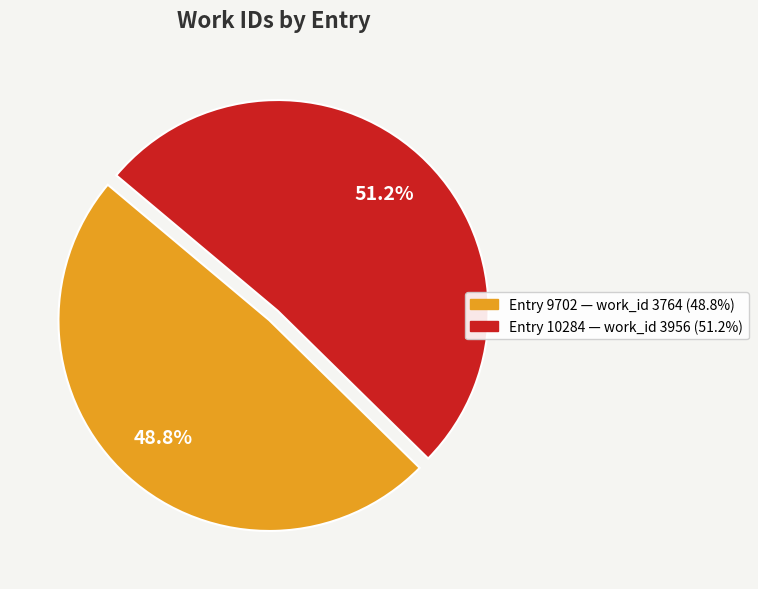

Between Entry 9702 — work_id 3764 (48.8%) and Entry 10284 — work_id 3956 (51.2%), which is larger?

Entry 10284 — work_id 3956 (51.2%)